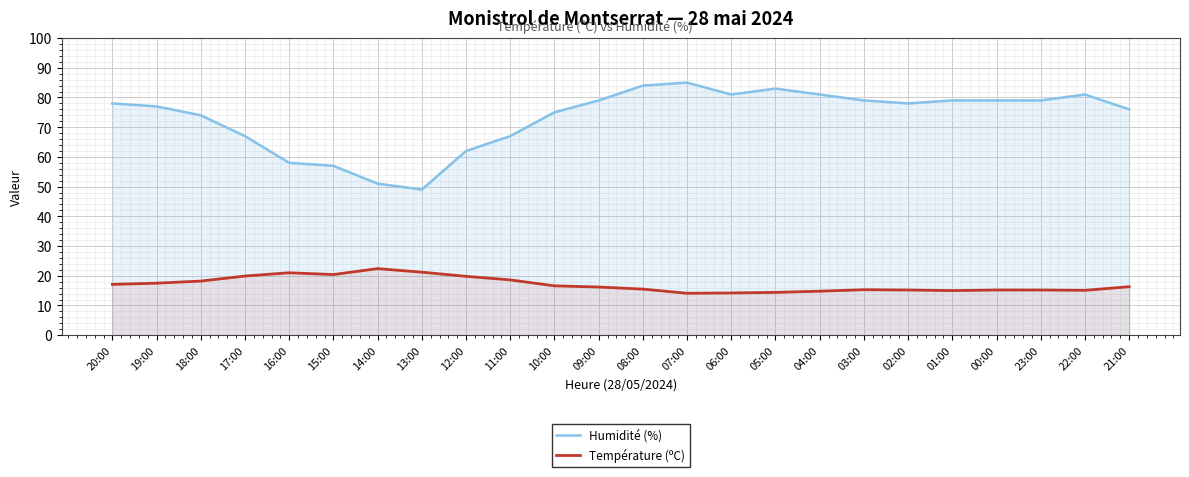

What are all the series names shown in the legend?

Humidité (%), Température (ºC)